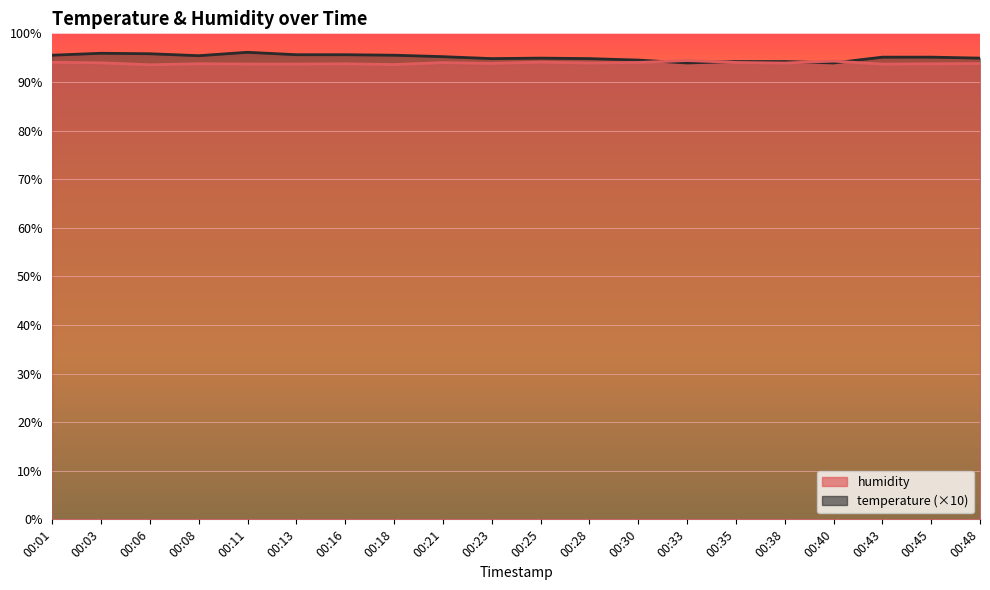

What is the total value across all series at 00:33?

188.3